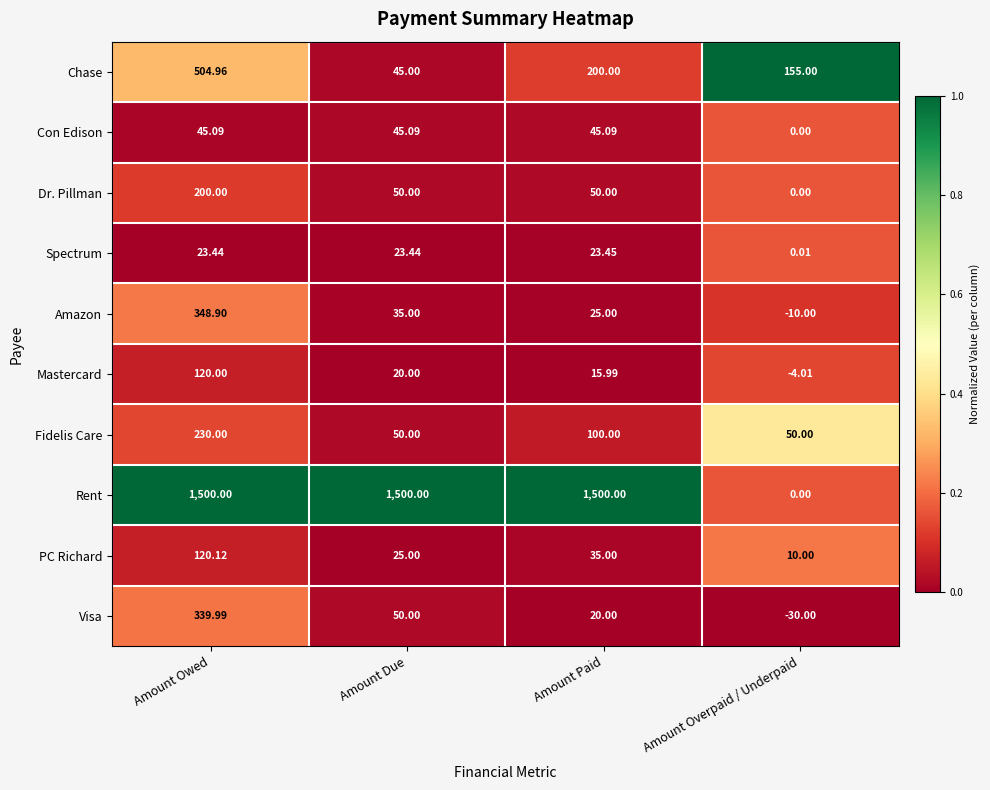

List the labels in order of Mastercard value, smallest first.

Amount Overpaid / Underpaid, Amount Paid, Amount Due, Amount Owed